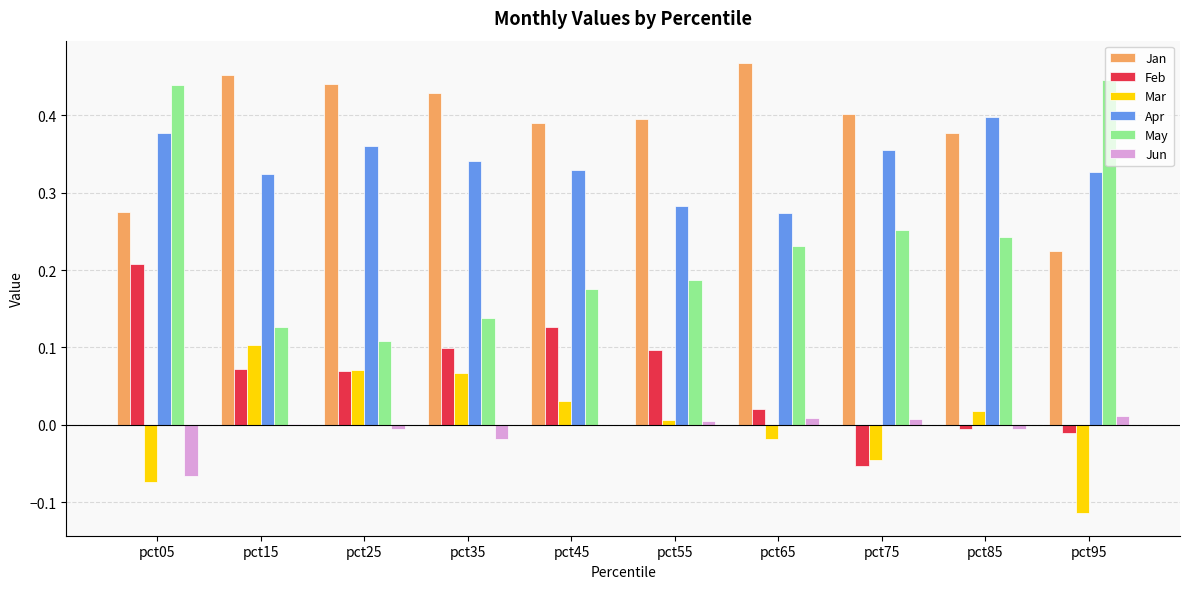

Which category has the highest value in the Mar series?

pct15